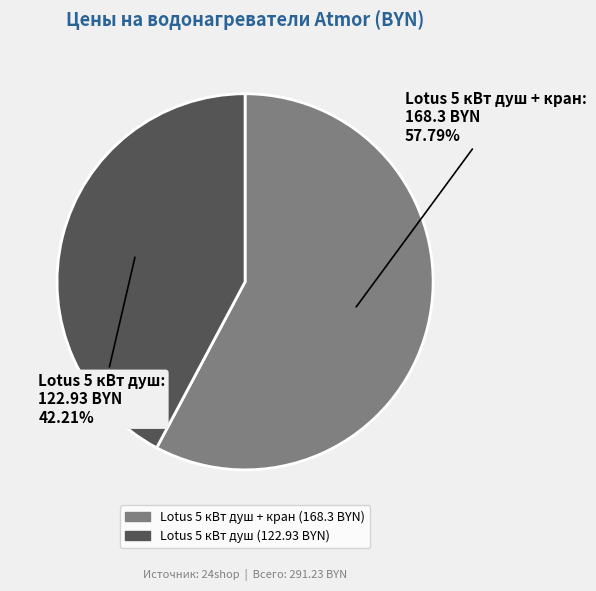

Which category has the smallest portion of the pie?

Lotus 5 кВт душ